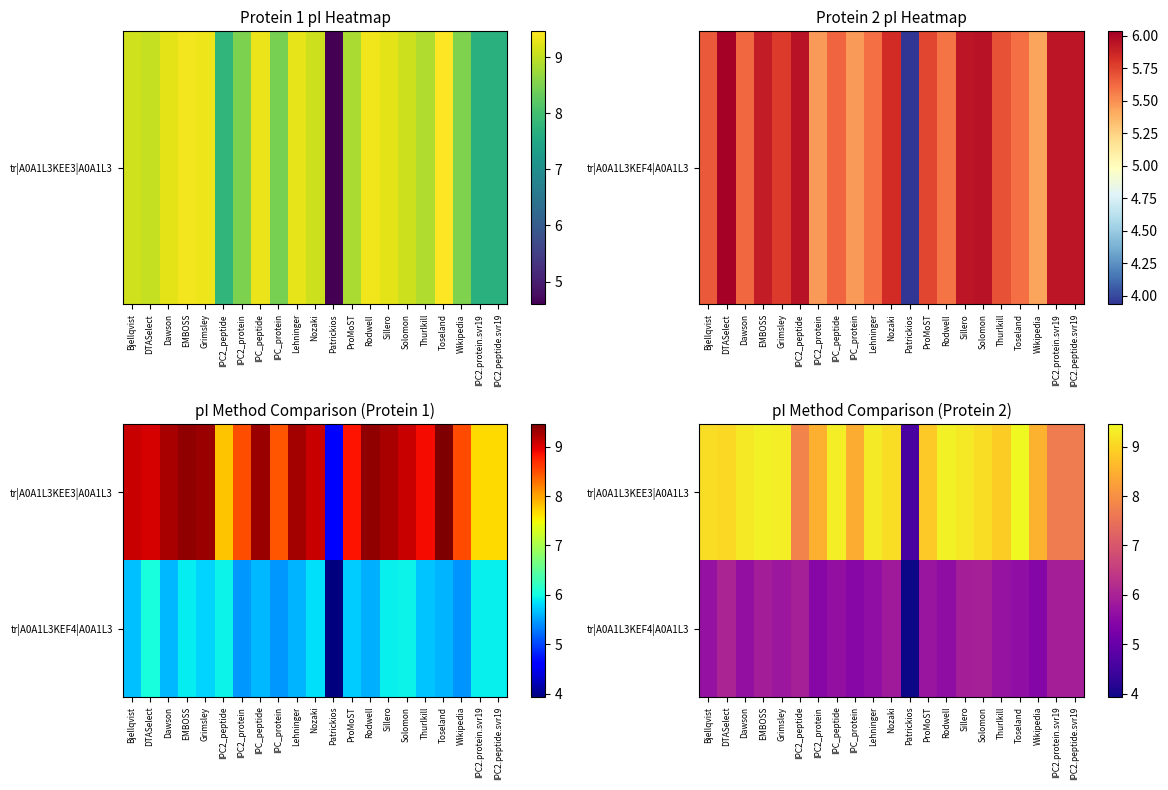

At which category does the chart reach its minimum across all series?

Patrickios